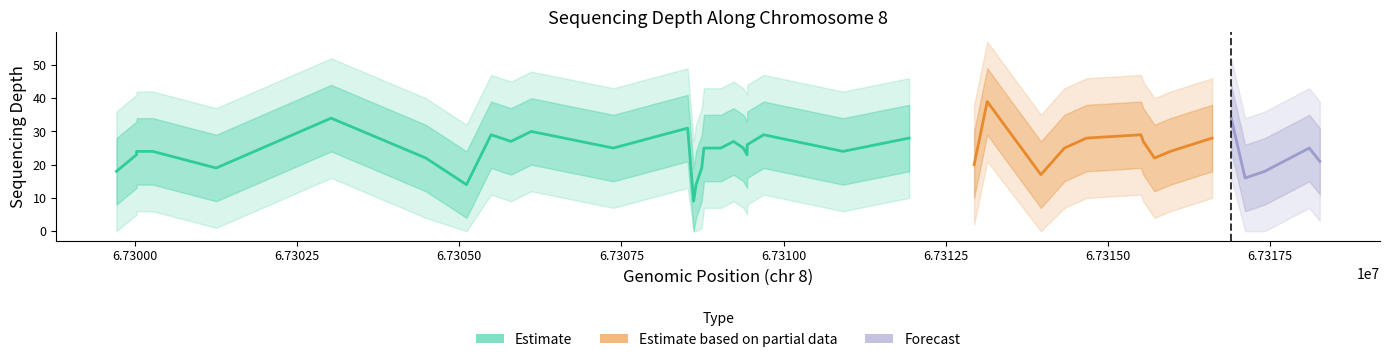

What is the maximum value for depth_upper2?

57